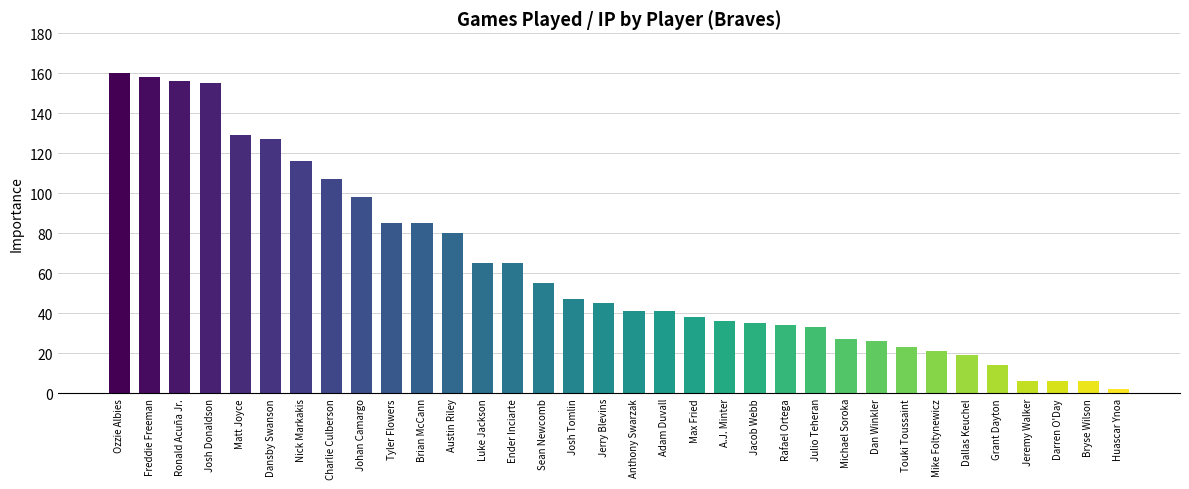

How many distinct data groups are displayed?

1